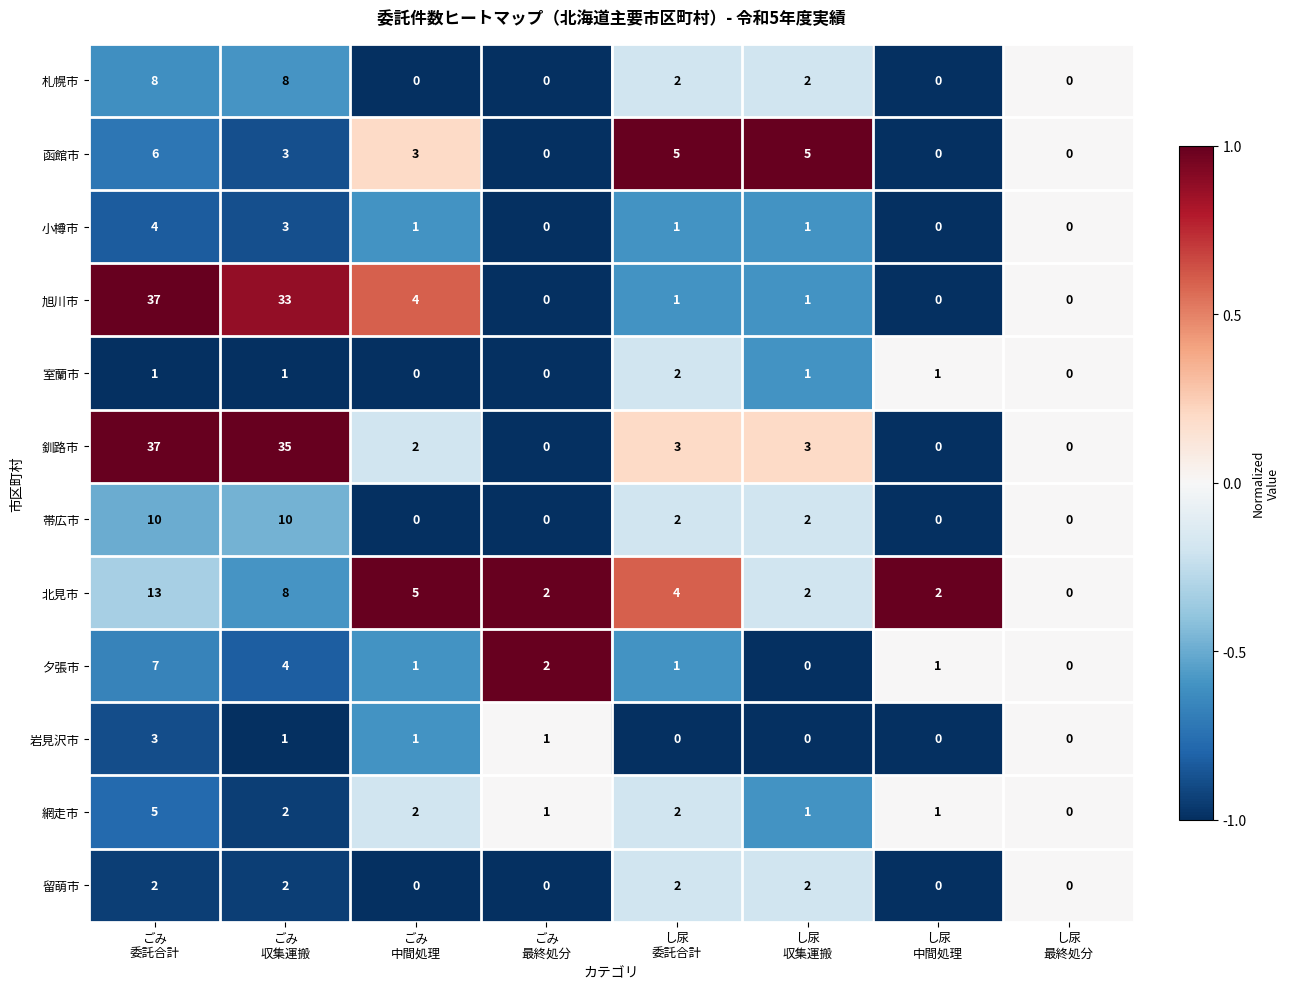

How many 網走市 values are between 1 and 2?

6